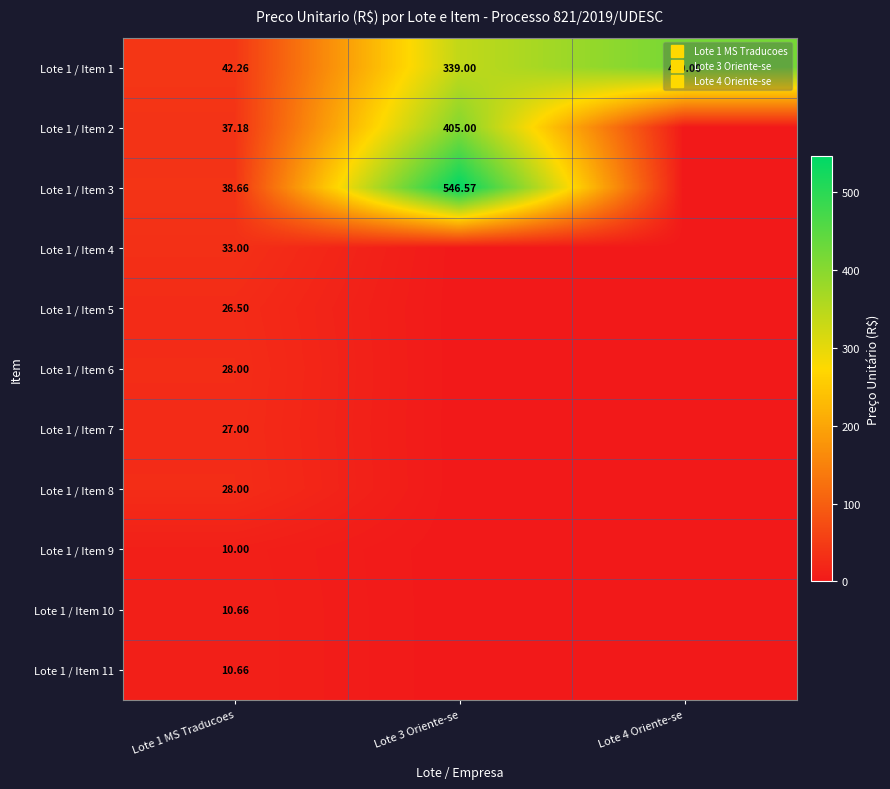

At which category is the sum across all series the highest?

Lote 3 Oriente-se